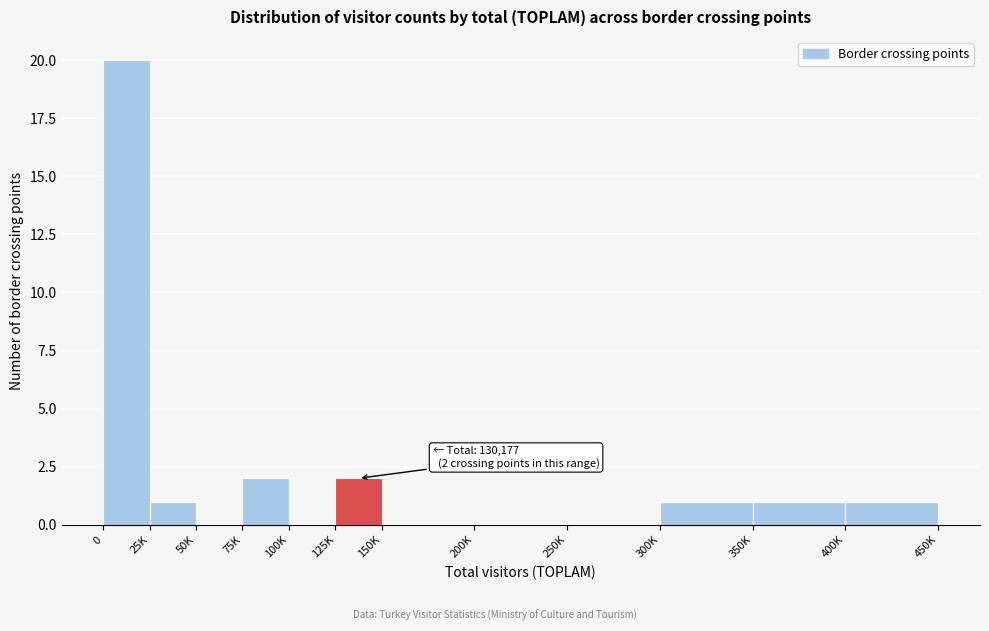

Reading left to right, extract all data points from this chart.

0=20	25K=1	50K=0	75K=2	100K=0	125K=2	150K=0	200K=0	250K=0	300K=1	350K=1	400K=1